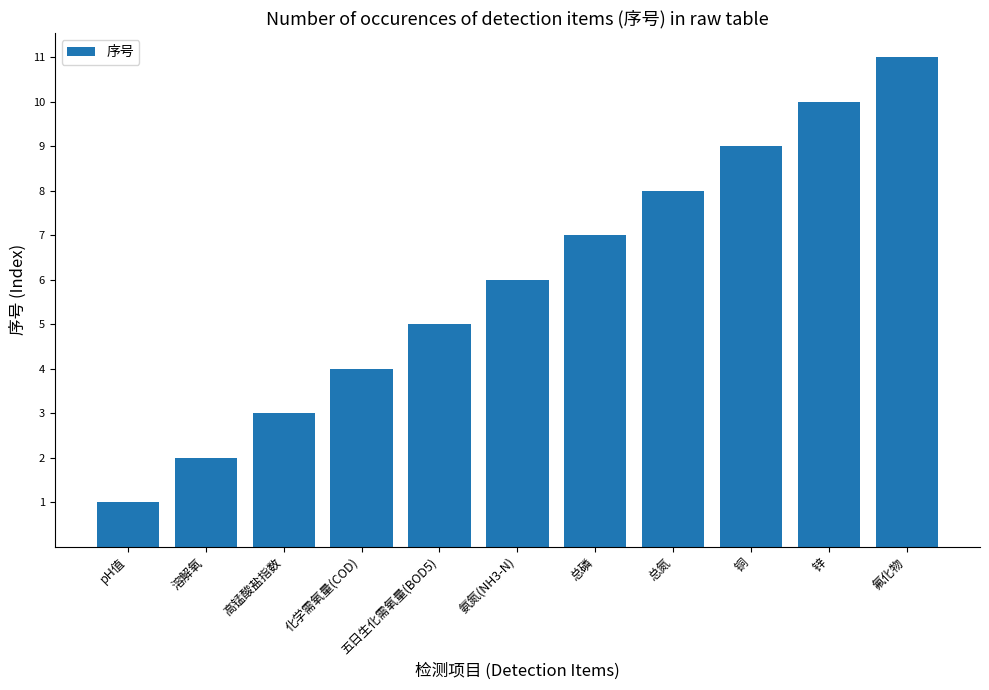

List the labels in order of value, largest first.

氟化物, 锌, 铜, 总氮, 总磷, 氨氮(NH3-N), 五日生化需氧量(BOD5), 化学需氧量(COD), 高锰酸盐指数, 溶解氧, pH值